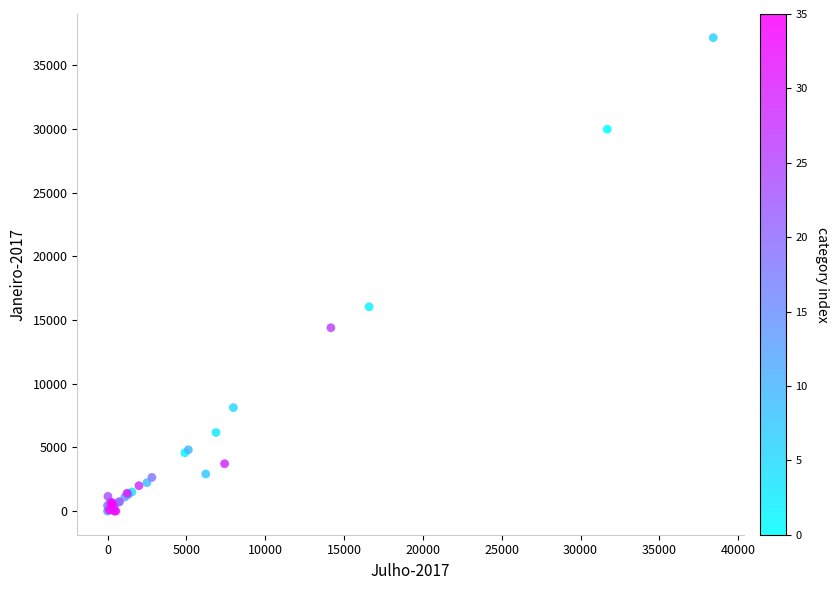

What Y value in the scatter plot is closest to 18585?

16037.8